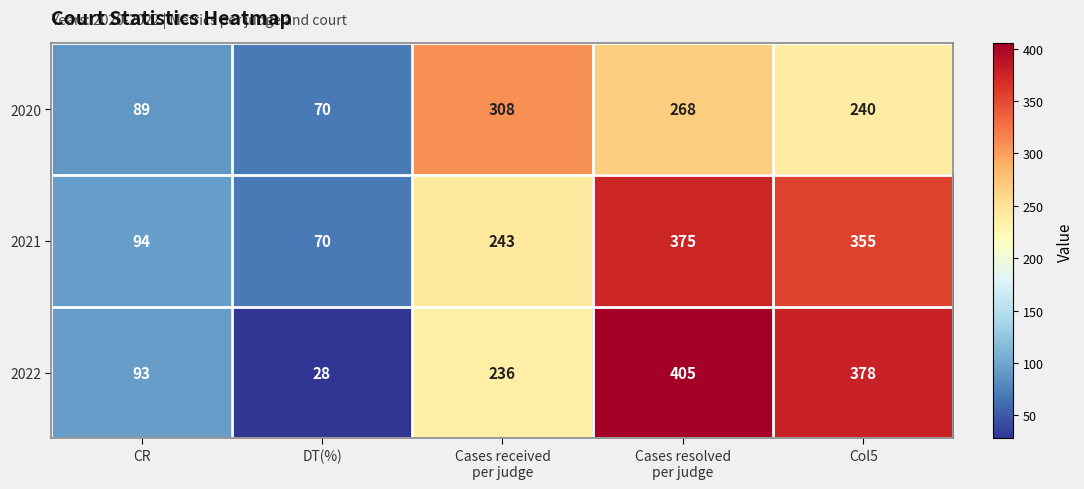

Reading left to right, extract all data points from this chart.

2020: 89	70	308	268	240
2021: 94	70	243	375	355
2022: 93	28	236	405	378